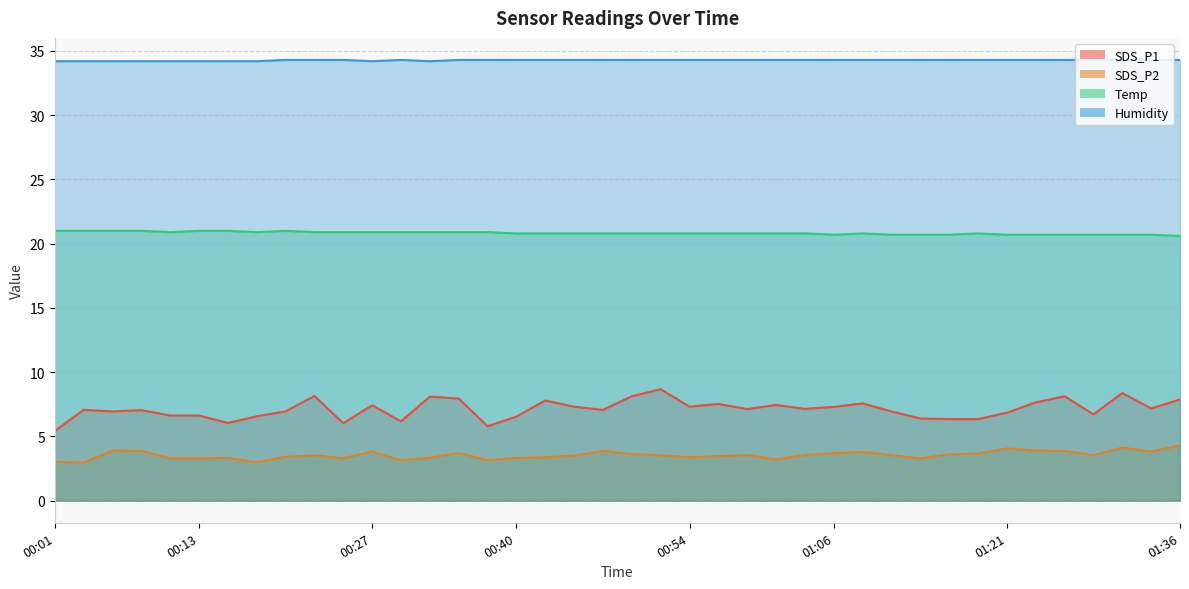

What are all the series names shown in the legend?

SDS_P1, SDS_P2, Temp, Humidity